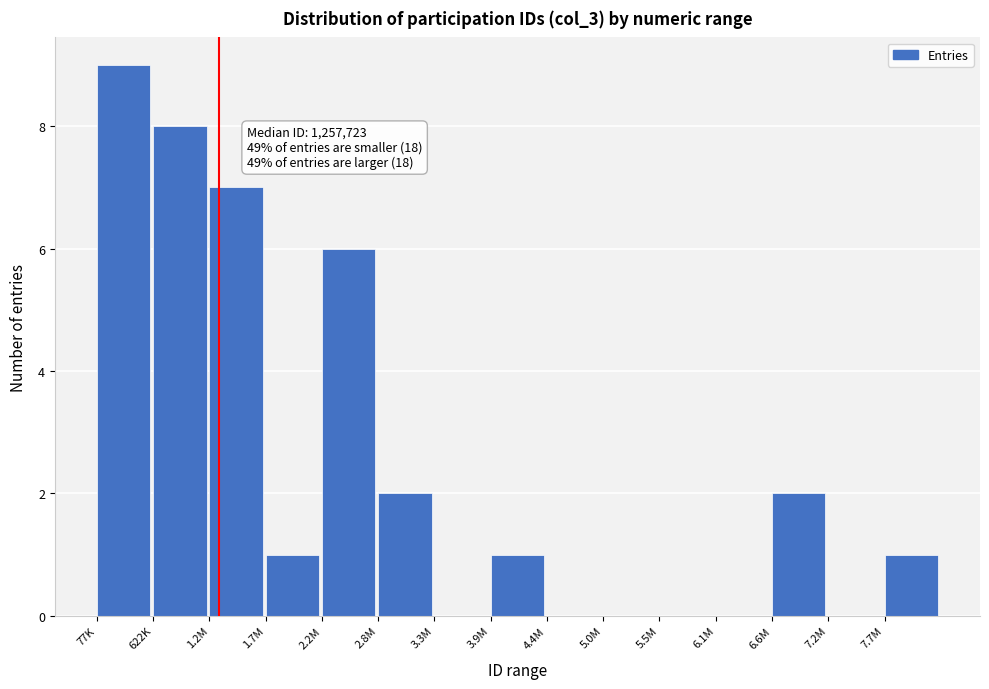

Reading left to right, list all the values displayed in this chart.

77K=9	622K=8	1.2M=7	1.7M=1	2.2M=6	2.8M=2	3.3M=0	3.9M=1	4.4M=0	5.0M=0	5.5M=0	6.1M=0	6.6M=2	7.2M=0	7.7M=1